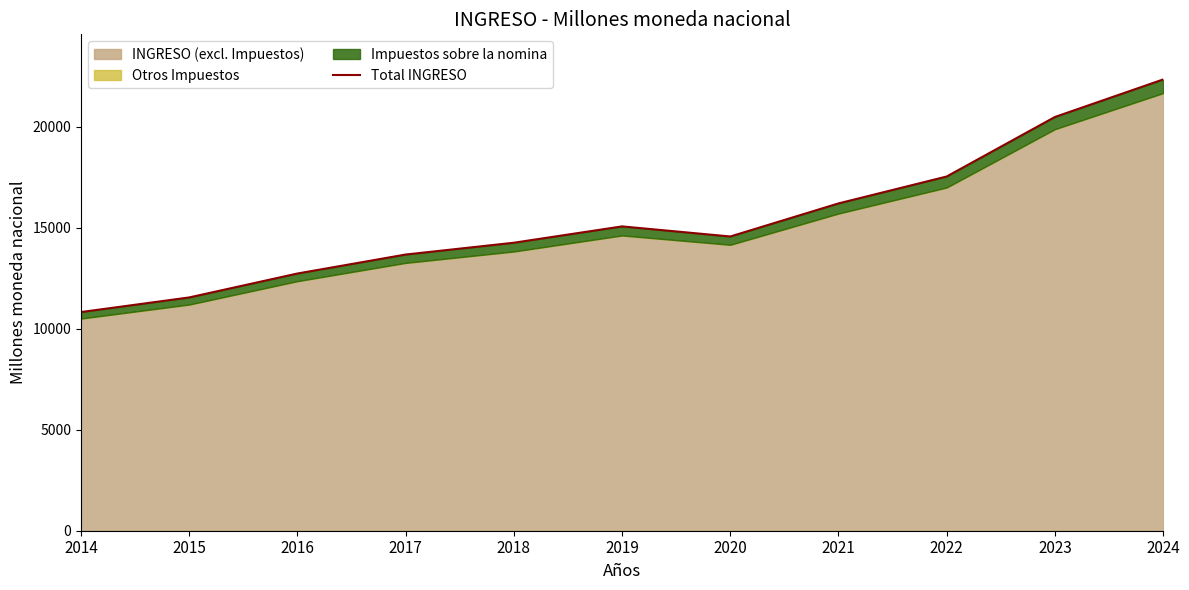

True or false: the data shows 14568.9 at 2020.

True